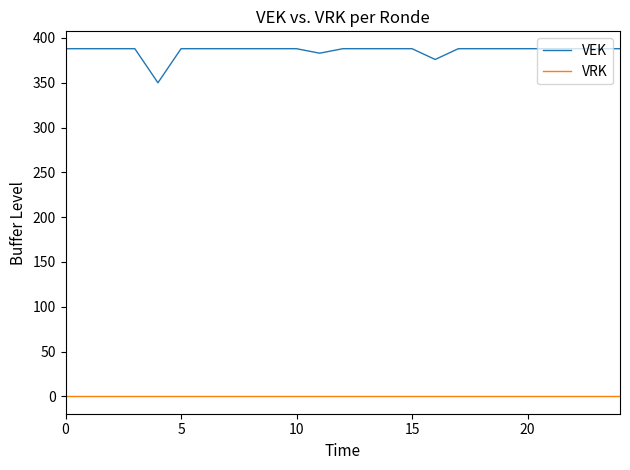

Which series has the largest range (max minus min)?

VEK